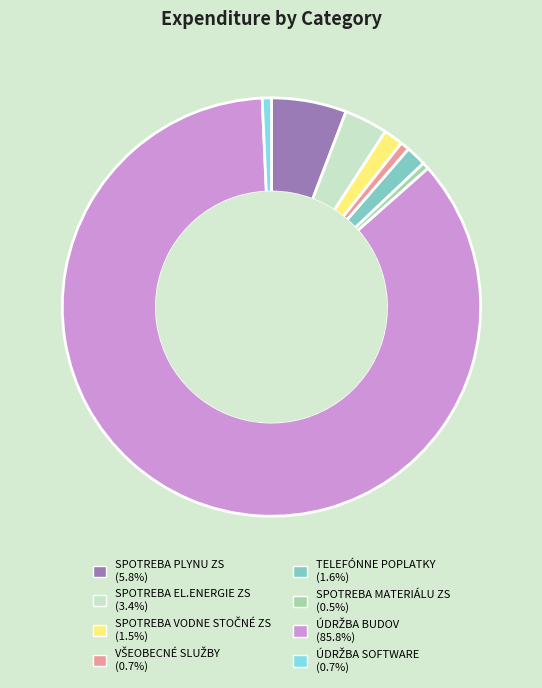

Is there a majority slice in this chart?

Yes